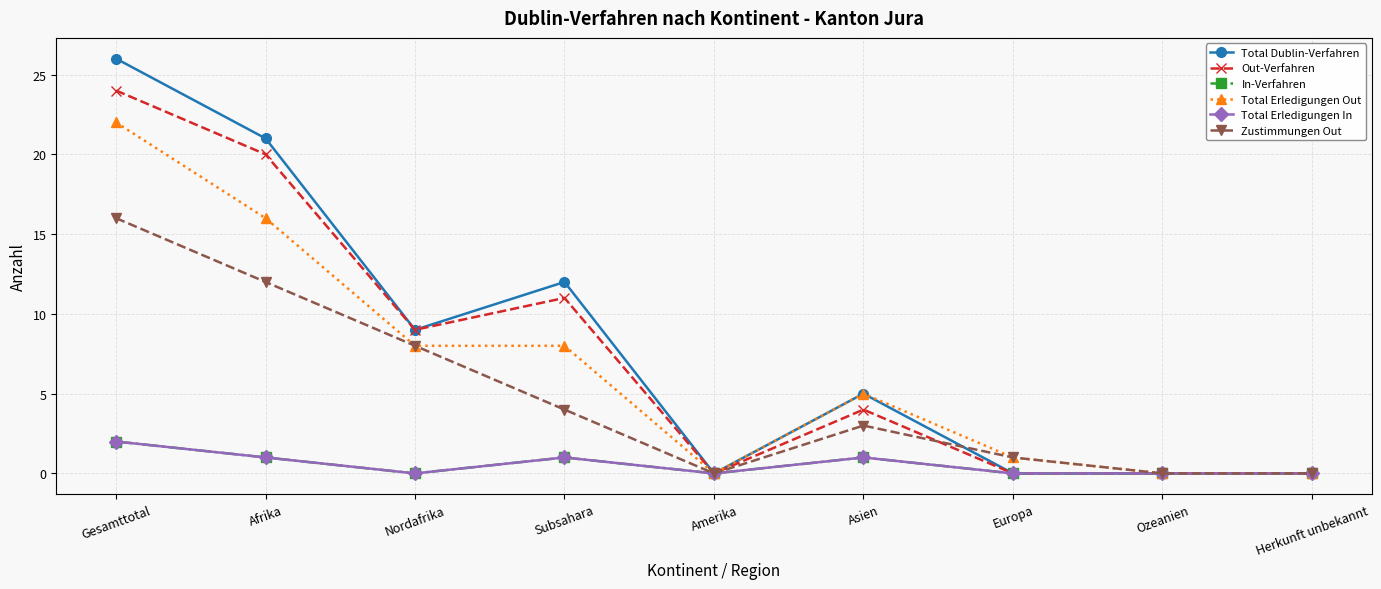

What is the value of the In-Verfahren point at the 6th from the left?

1